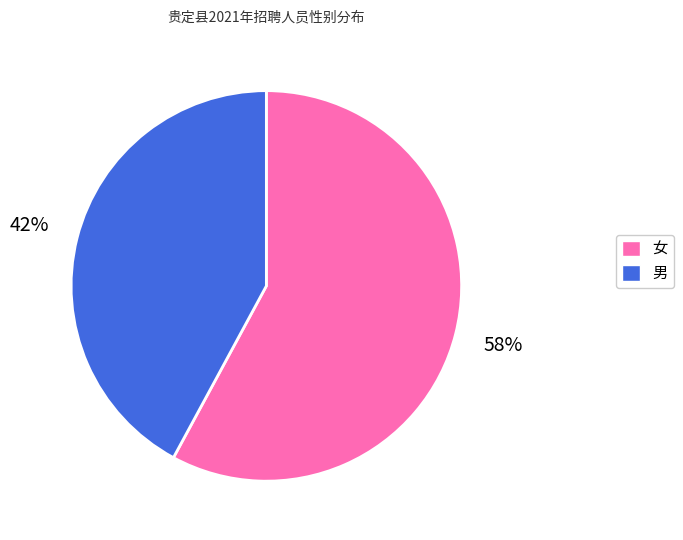

To the nearest percent, what is the difference between the largest and smallest slice percentages?

16%